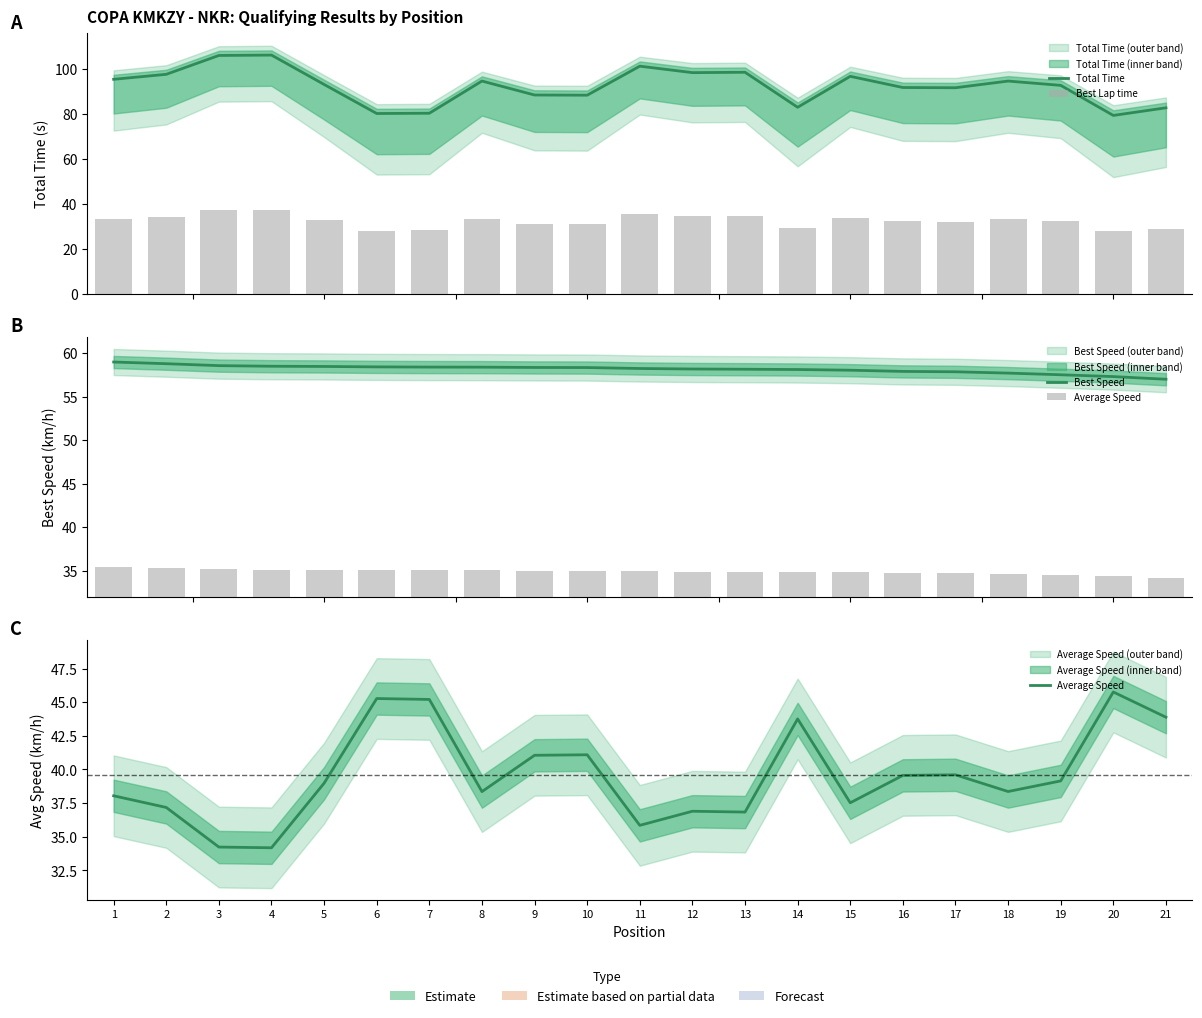

At which label does Average Speed reach its peak?

20